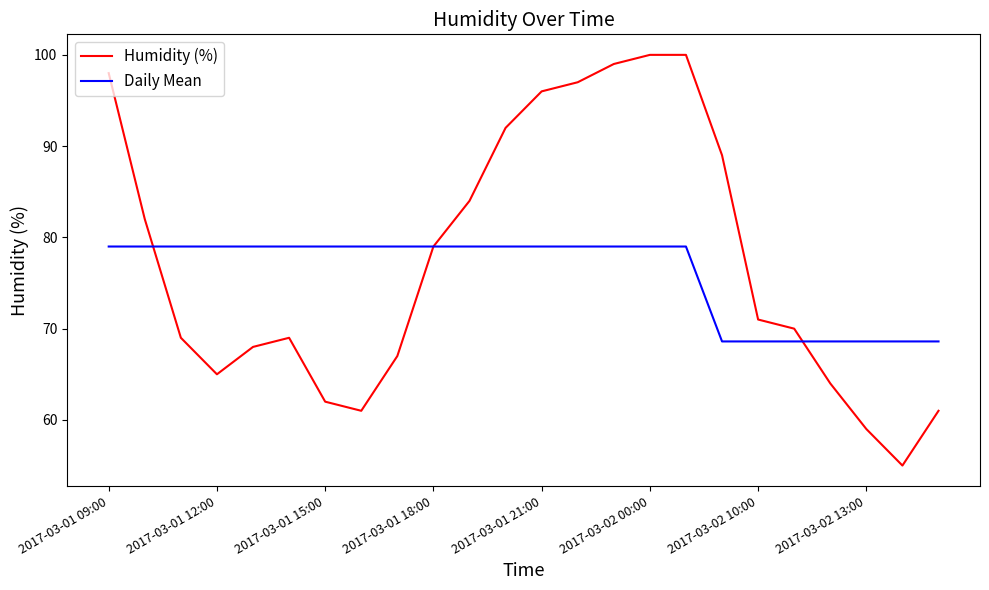

Which series has the largest range (max minus min)?

Humidity (%)